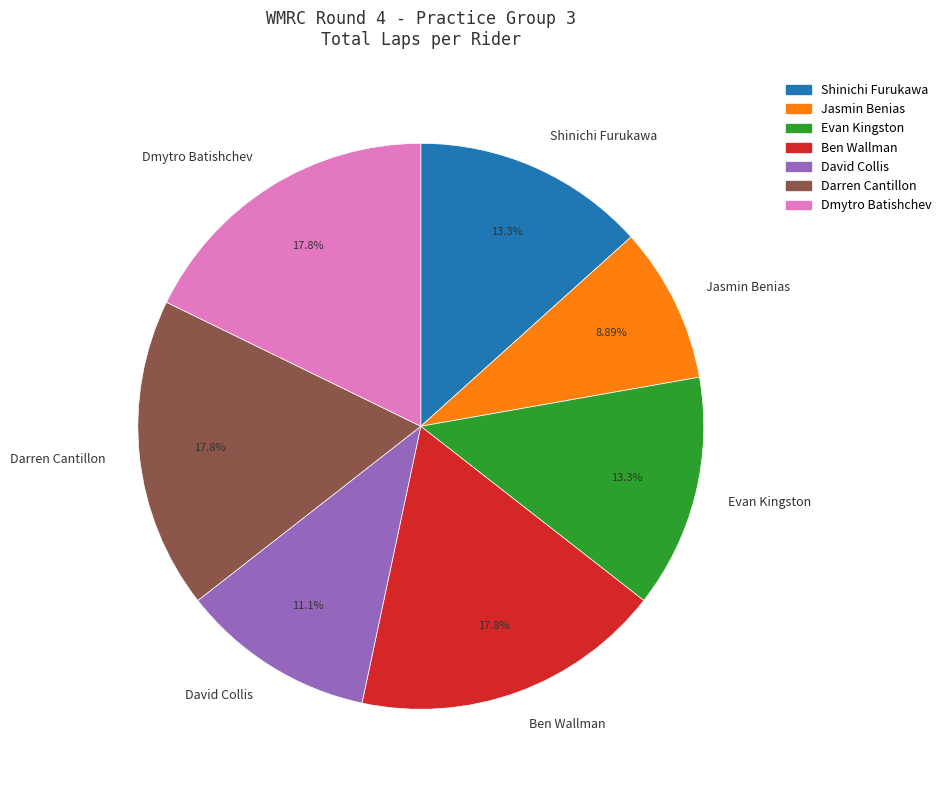

Is the sum of Jasmin Benias and David Collis greater than half?

No